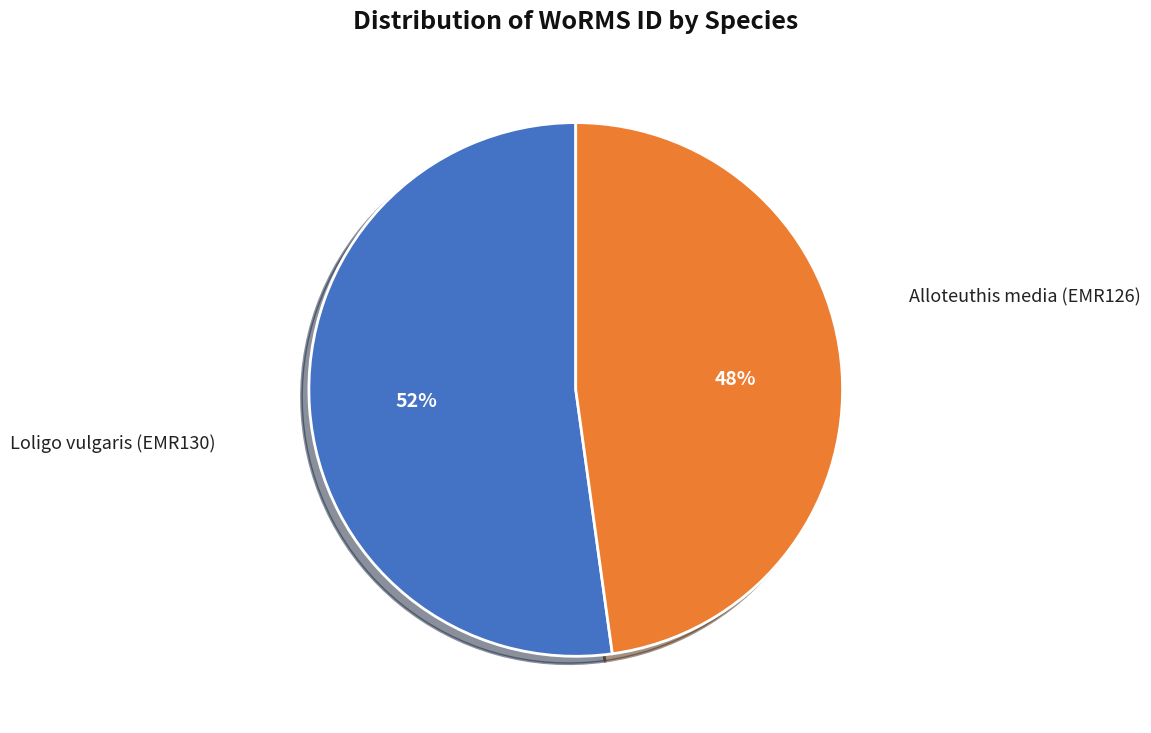

Is there any slice that represents more than half of the pie?

Yes